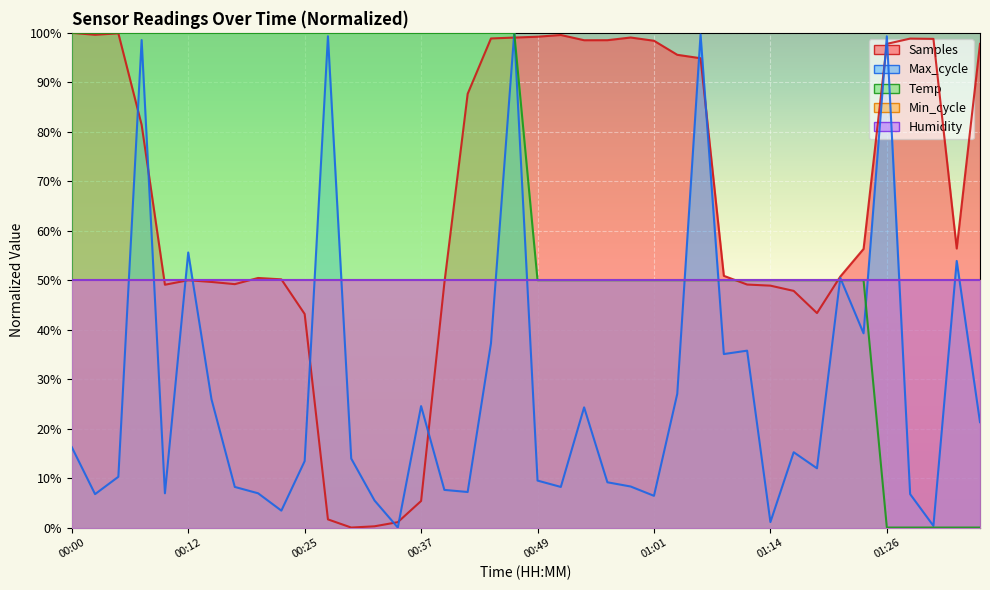

What is the difference between the highest and lowest values at 00:22?

96.6